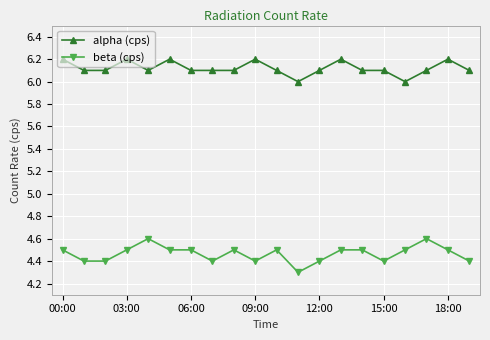

What is the minimum value for beta (cps)?

4.3